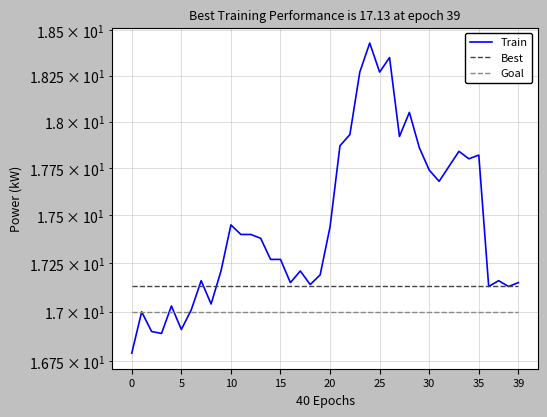

What is the difference between the maximum and minimum values?

1.6